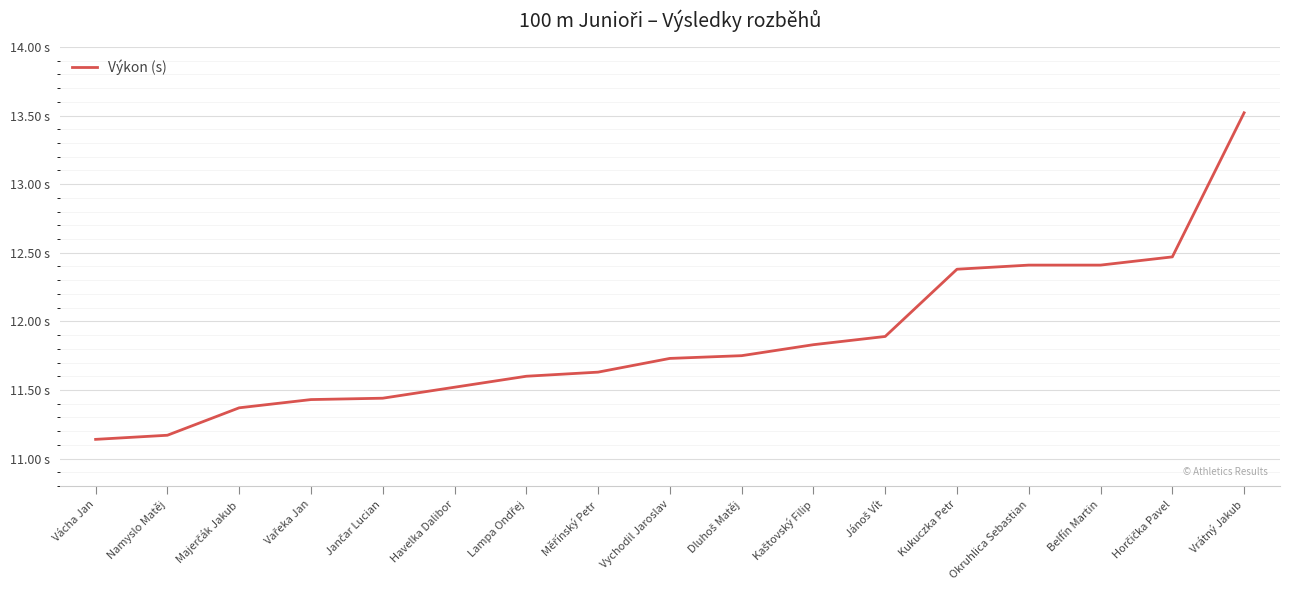

List the labels in order of value, smallest first.

Vácha Jan, Namyslo Matěj, Majerčák Jakub, Vařeka Jan, Jančar Lucian, Havelka Dalibor, Lampa Ondřej, Měřínský Petr, Vychodil Jaroslav, Dluhoš Matěj, Kaštovský Filip, Jánoš Vít, Kukuczka Petr, Okruhlica Sebastian, Belfín Martin, Horčička Pavel, Vrátný Jakub